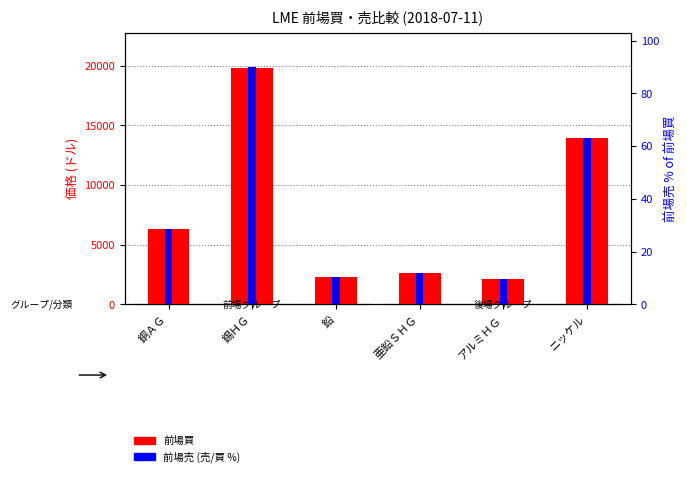

Reading right to left, extract all data points from this chart.

前場買: 13955.0	2140.0	2656.0	2282.0	19800.0	6307.0
前場売: 13960.0	2140.5	2658.0	2283.0	19850.0	6308.0